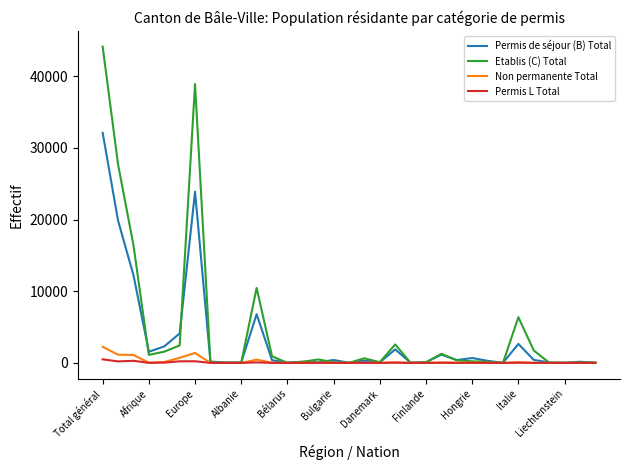

What is the difference between the maximum and minimum values in the Permis L Total series?

499